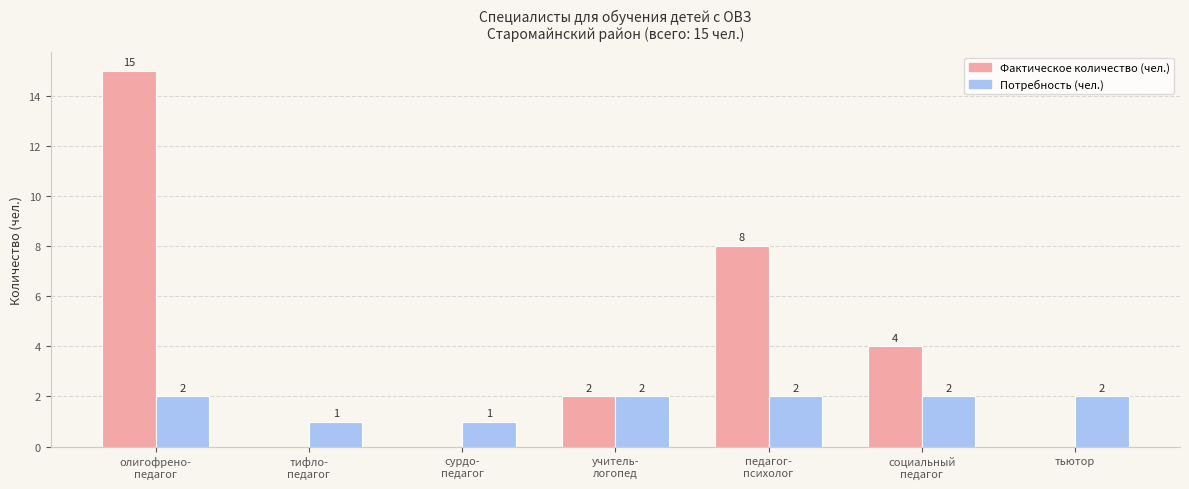

What is the greatest value displayed?

15